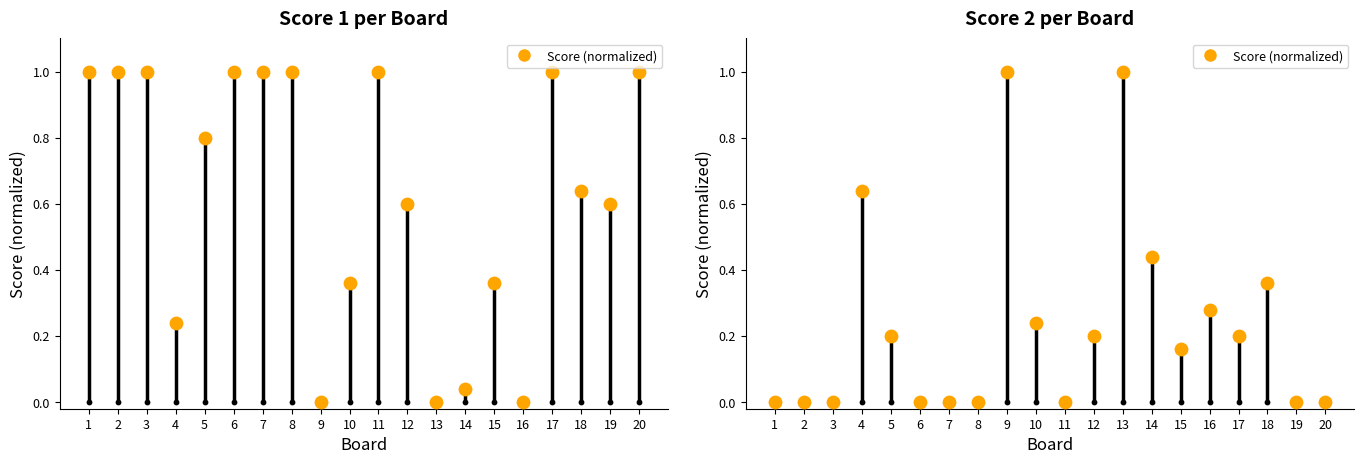

Which has a higher value, 5 or 6?

5